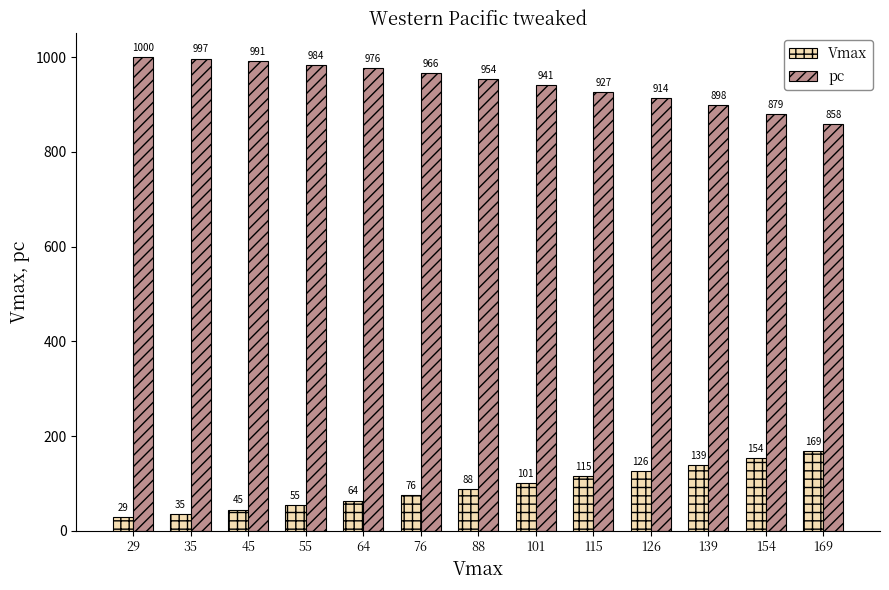

Between 45 and 101, which series saw the biggest shift?

Vmax